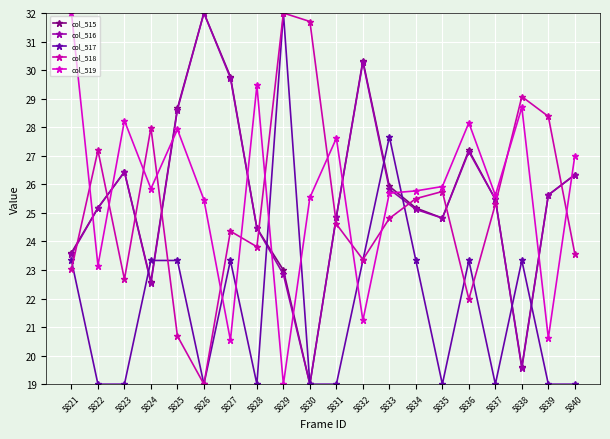

Does the chart have visible grid lines?

Yes